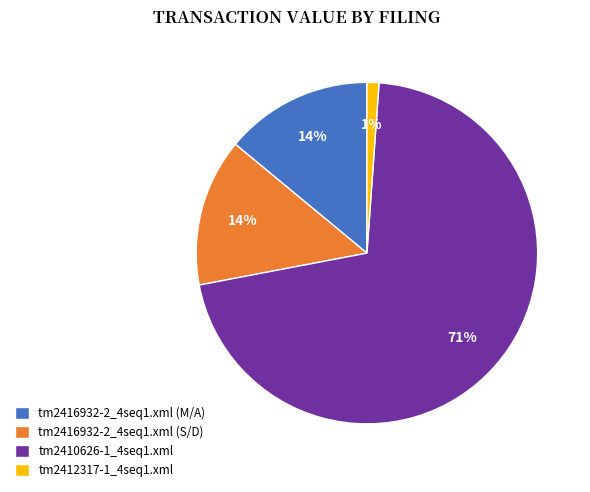

Is it true that tm2410626-1_4seq1.xml is 71% of the pie?

True